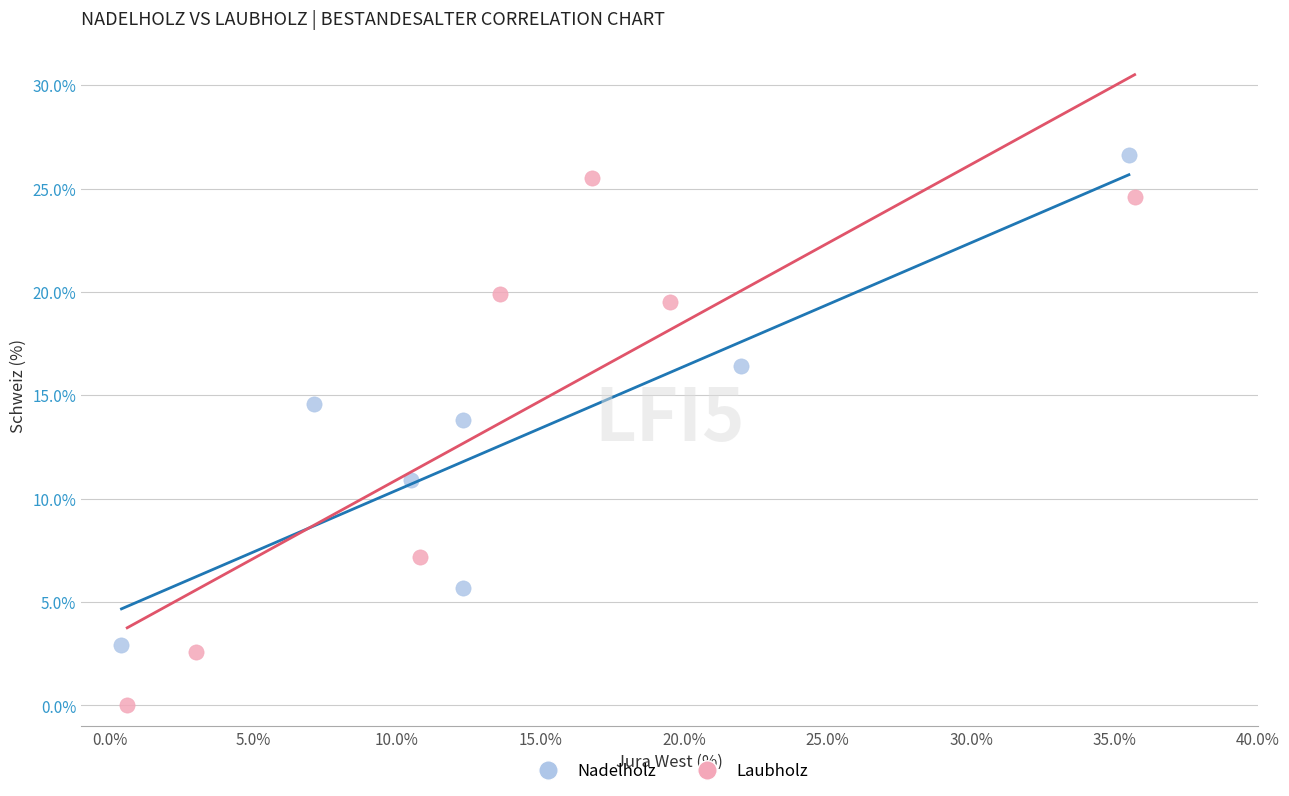

Which series has the largest Y range (max minus min)?

Laubholz